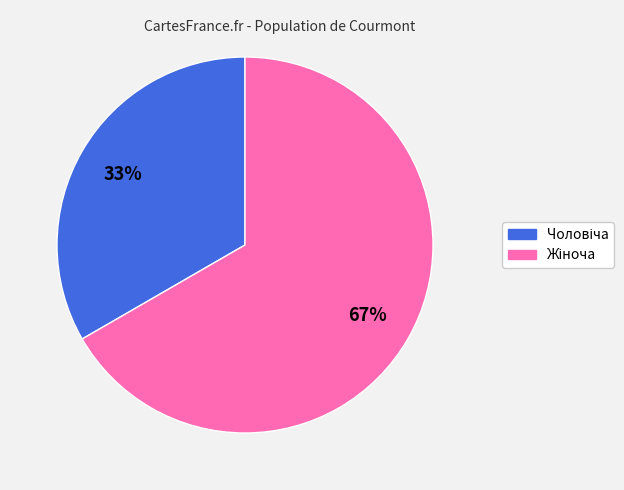

Does any single category account for the majority?

Yes